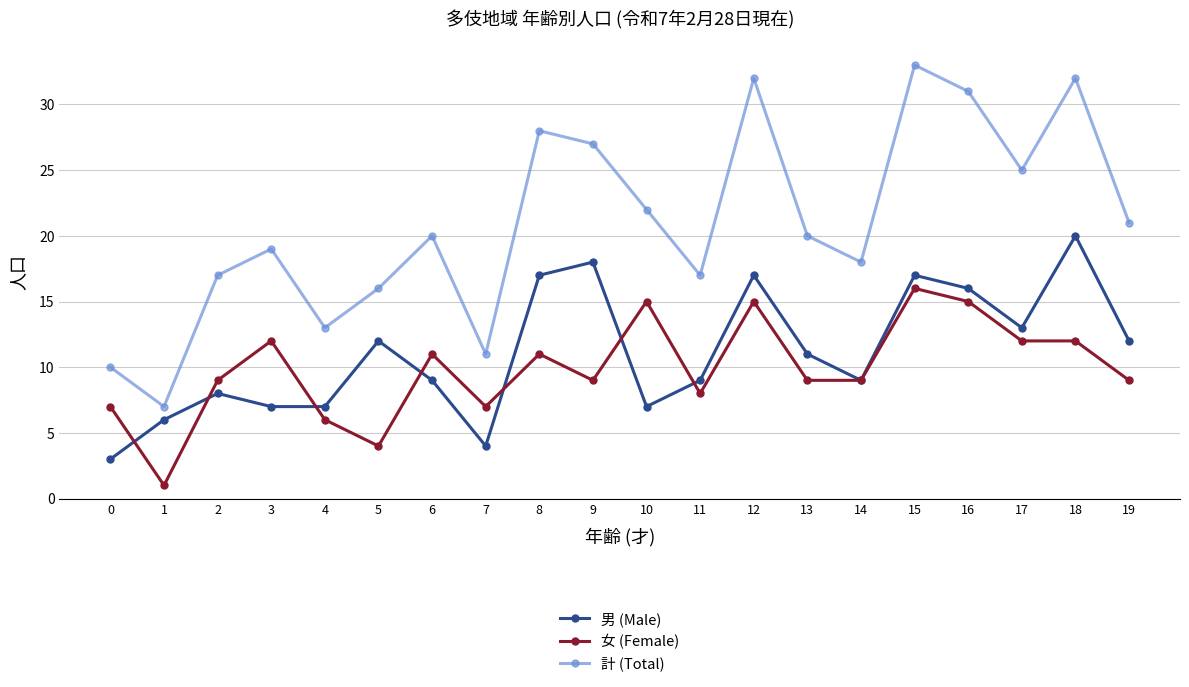

Rank the series by their maximum value, from lowest to highest.

女 (Female), 男 (Male), 計 (Total)